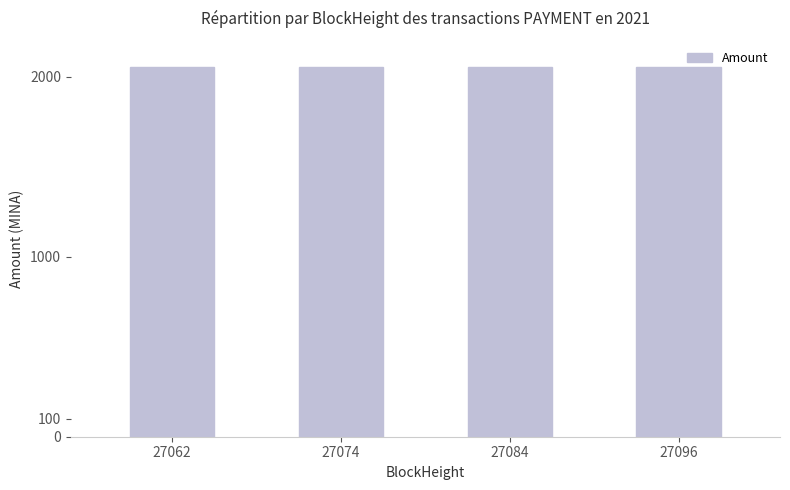

Count the values in the range 2055 to 2056.

3